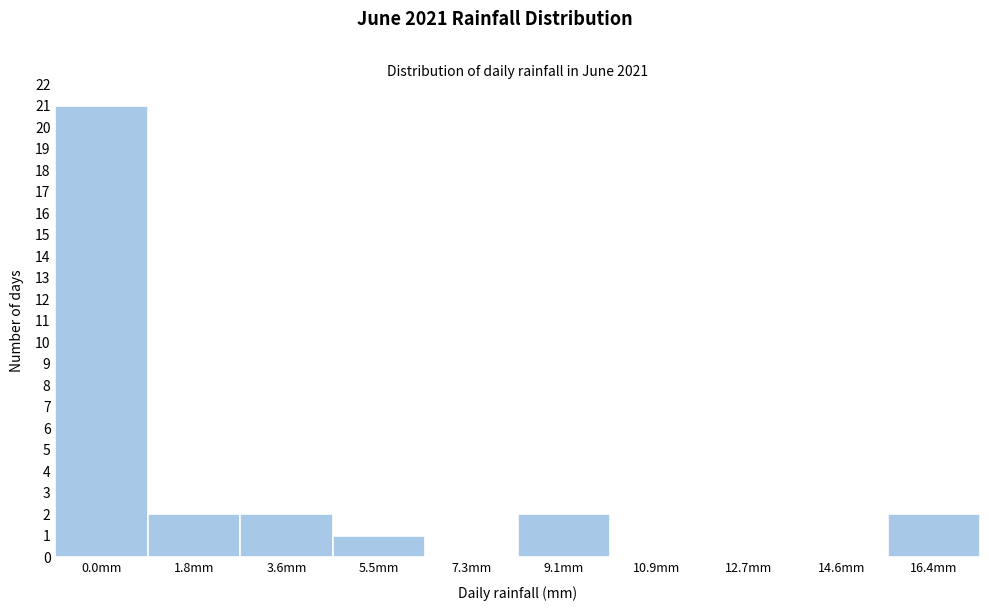

Reading left to right, extract all data points from this chart.

0.0mm=21	1.8mm=2	3.6mm=2	5.5mm=1	7.3mm=0	9.1mm=2	10.9mm=0	12.7mm=0	14.6mm=0	16.4mm=2